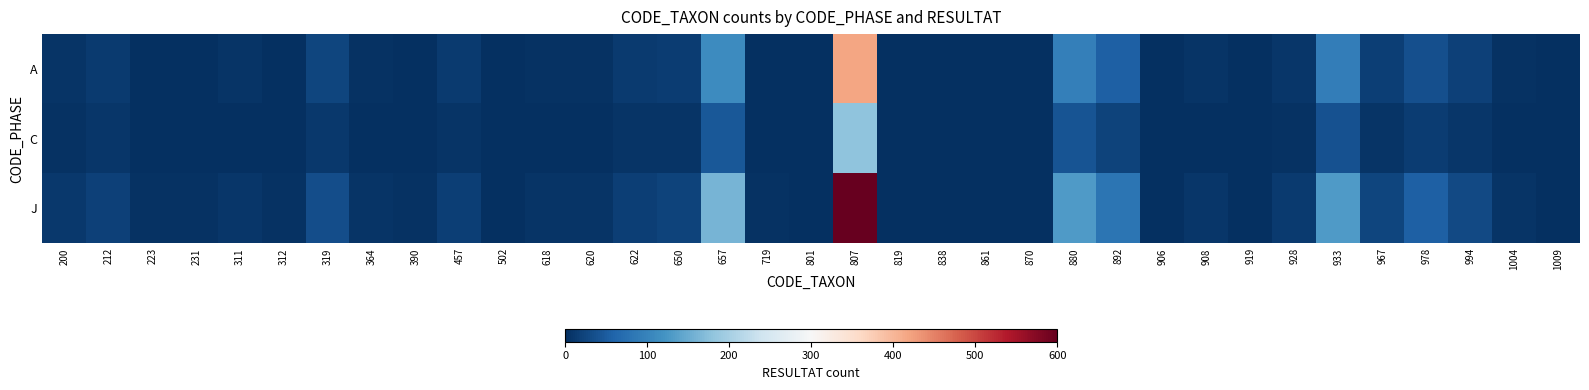

At which category is the sum across all series the highest?

807